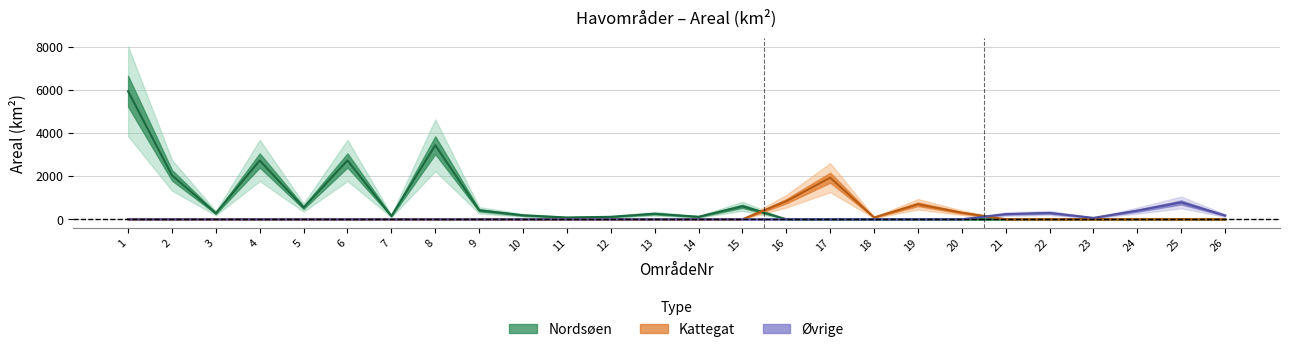

At which label does Nordsøen reach its minimum?

16